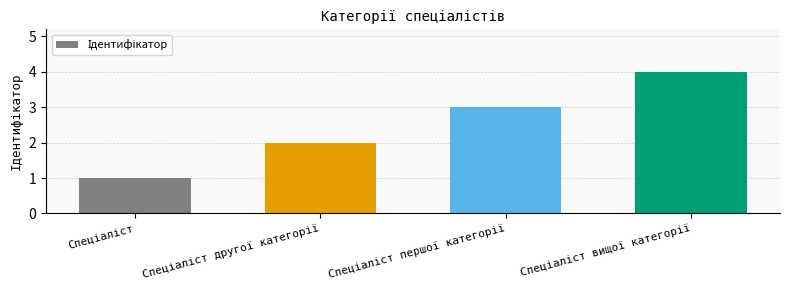

How many values are between 2 and 4?

3